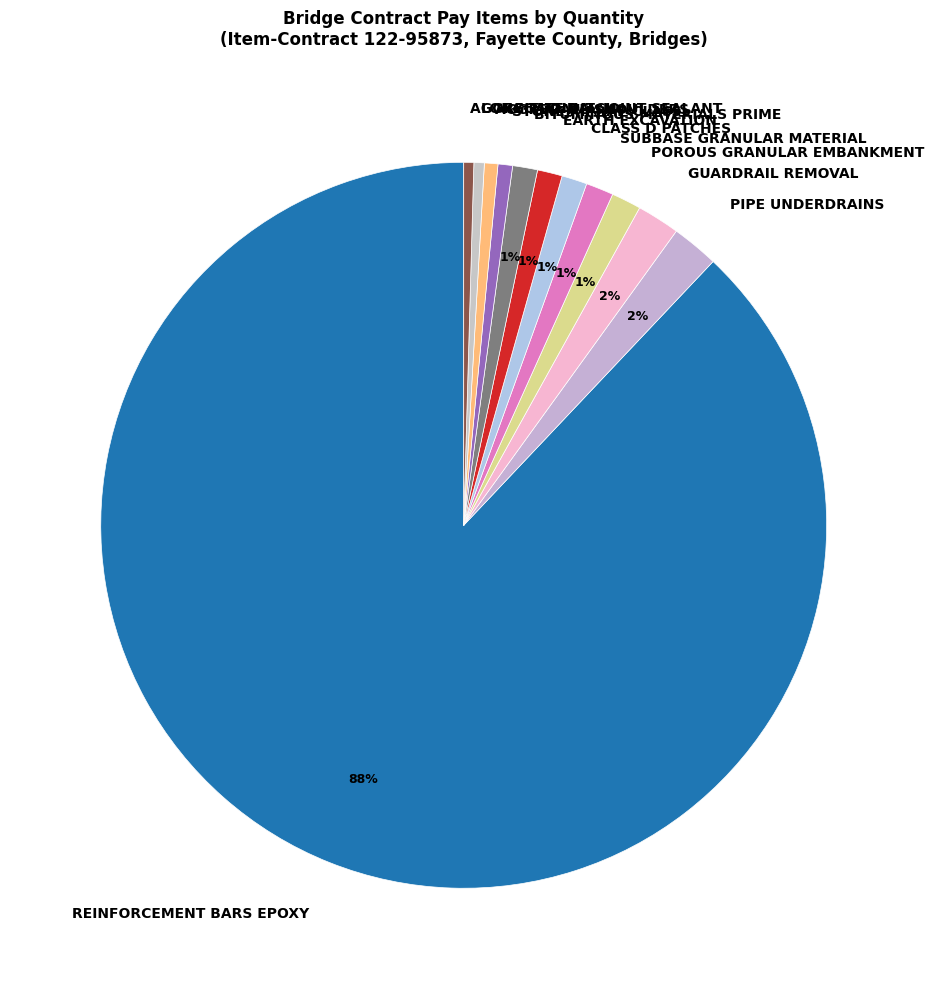

Which slice represents more than half of the pie?

REINFORCEMENT BARS EPOXY